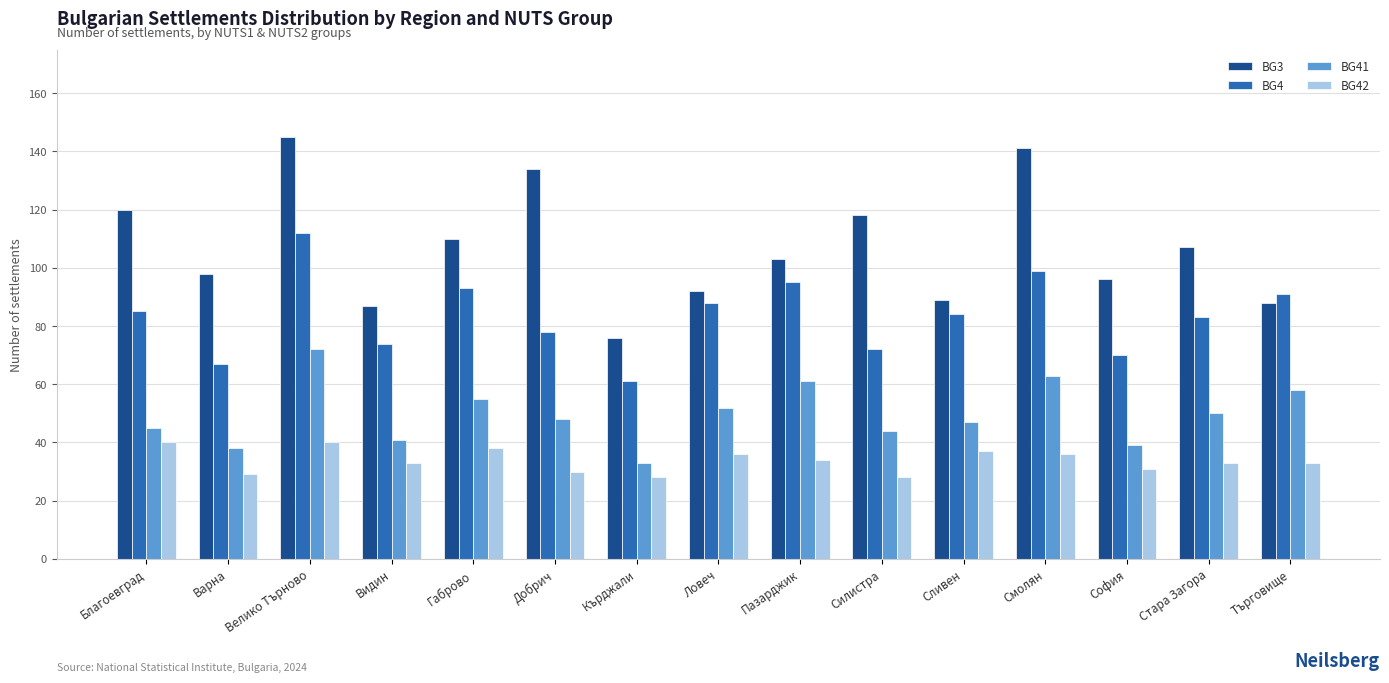

What is the spread (max minus min) of values at Кърджали?

48